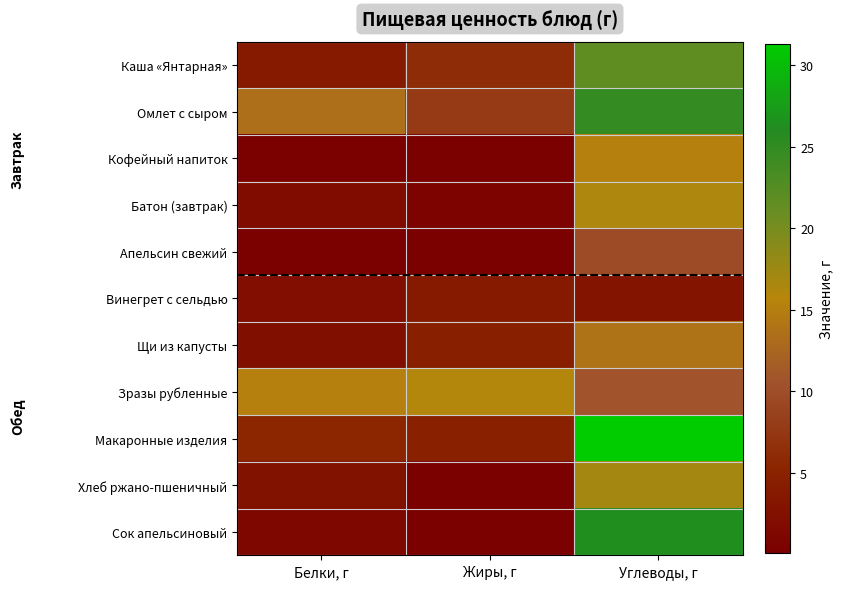

What is the difference between the highest and lowest values at Жиры, г?

15.9